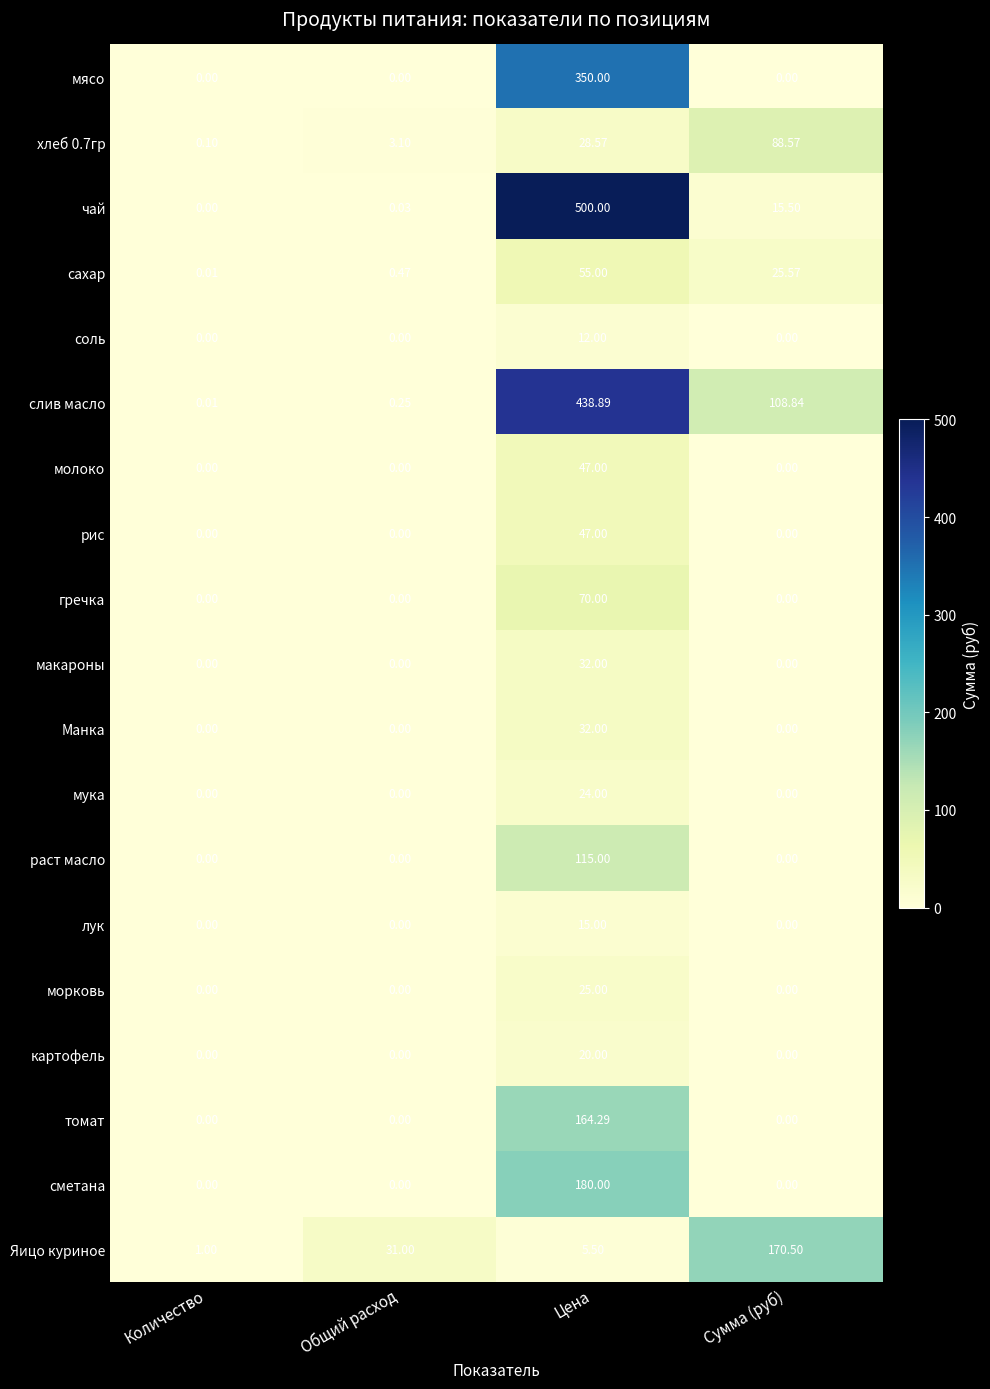

How many series are shown in this chart?

19